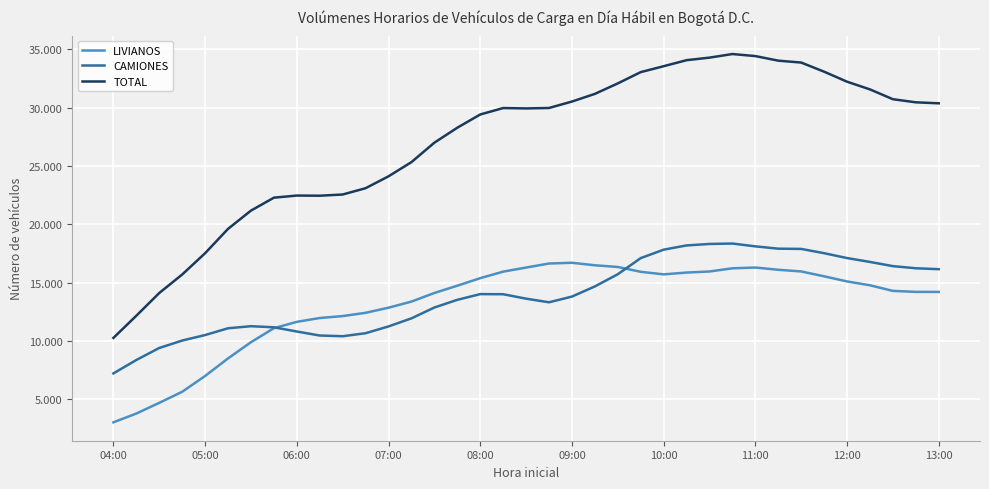

Which series has the largest total across all categories?

TOTAL